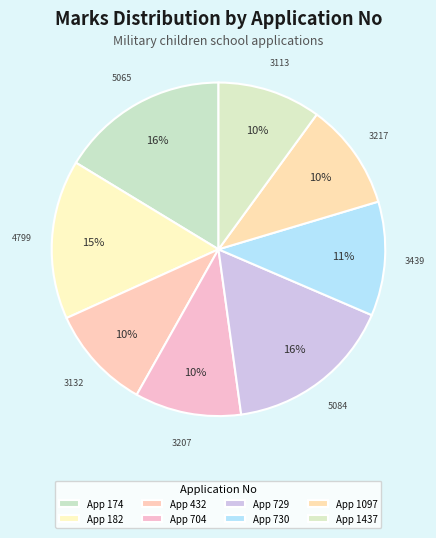

Count the number of slices in the pie.

8